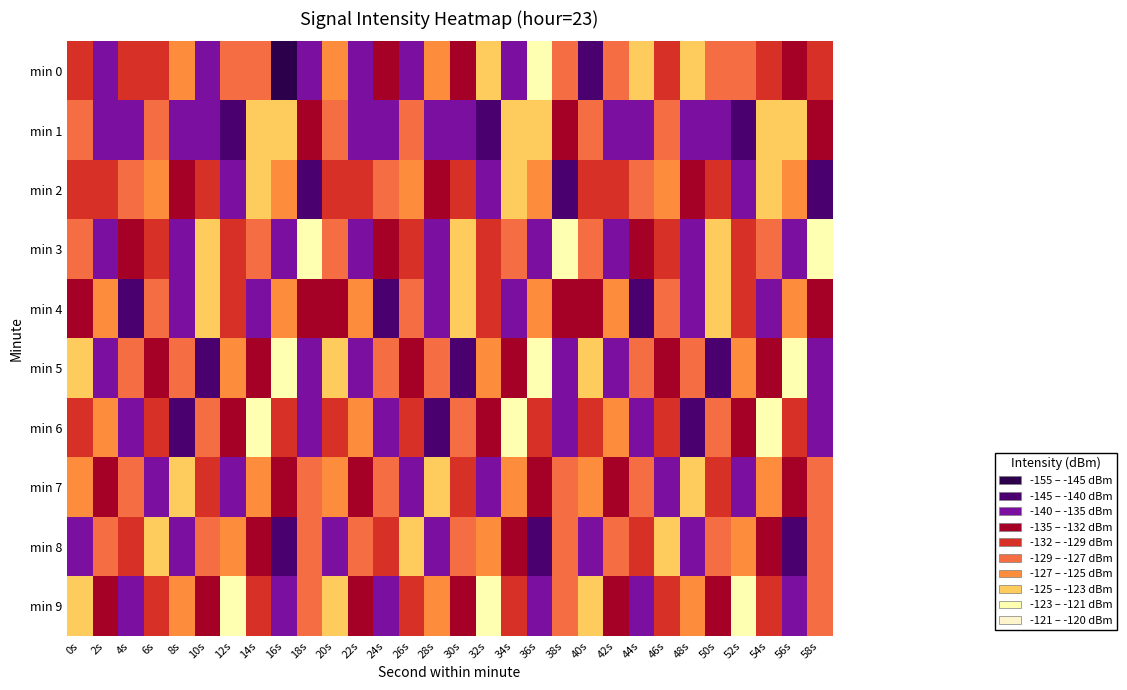

Rank the series by their maximum value, from highest to lowest.

min 5, min 9, min 6, min 0, min 3, min 4, min 1, min 8, min 7, min 2